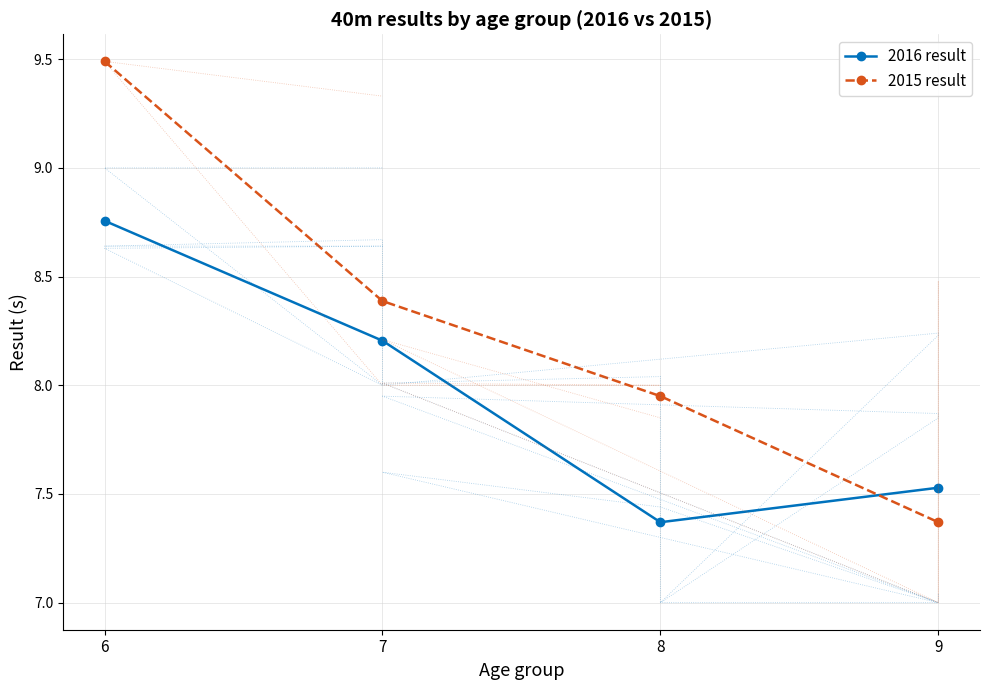

What is the average value of the 2016 result series?

8.0